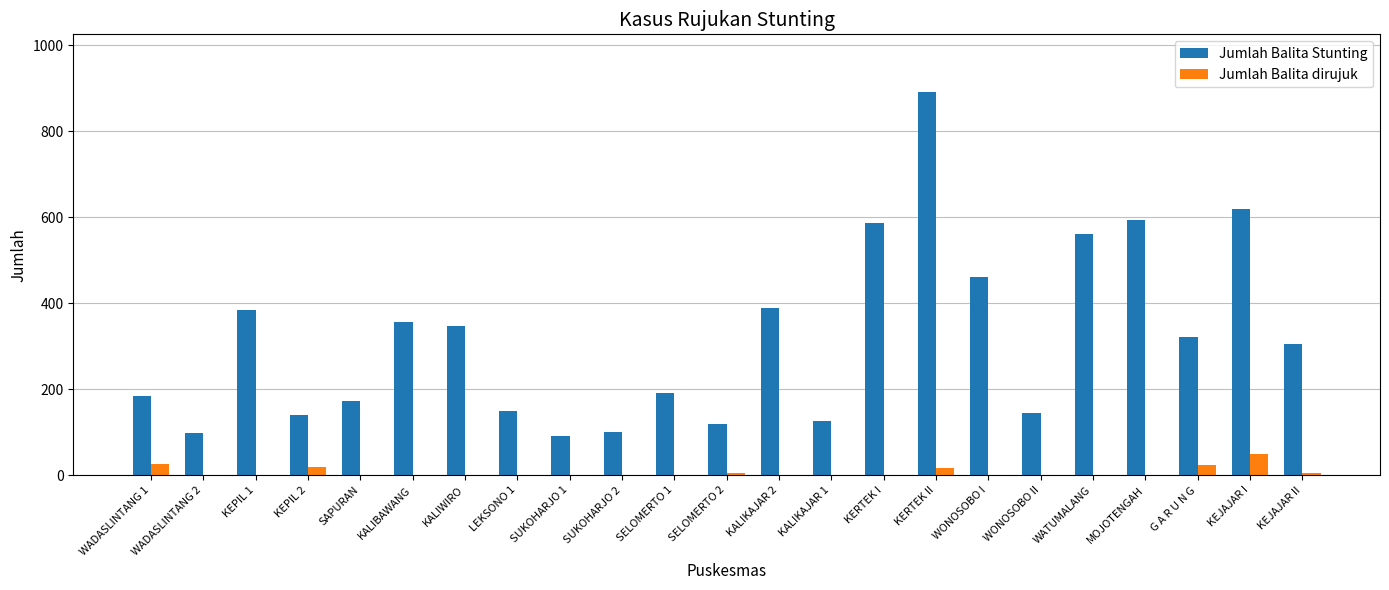

What is the maximum value for Jumlah Balita Stunting?

892